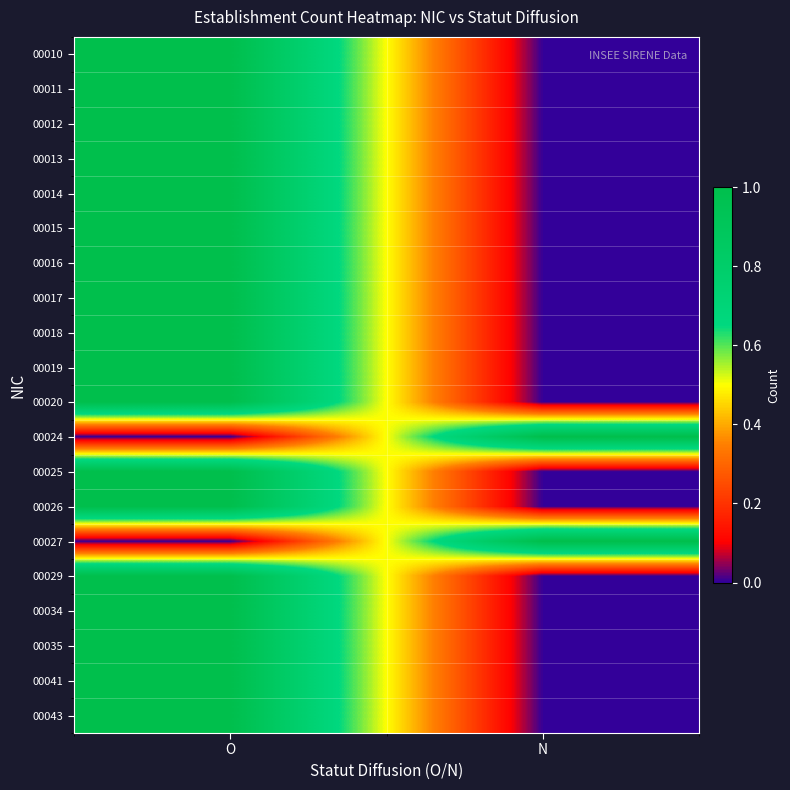

Reading left to right, list all the values displayed in this chart.

00010: O=1	N=0
00011: O=1	N=0
00012: O=1	N=0
00013: O=1	N=0
00014: O=1	N=0
00015: O=1	N=0
00016: O=1	N=0
00017: O=1	N=0
00018: O=1	N=0
00019: O=1	N=0
00020: O=1	N=0
00024: O=0	N=1
00025: O=1	N=0
00026: O=1	N=0
00027: O=0	N=1
00029: O=1	N=0
00034: O=1	N=0
00035: O=1	N=0
00041: O=1	N=0
00043: O=1	N=0